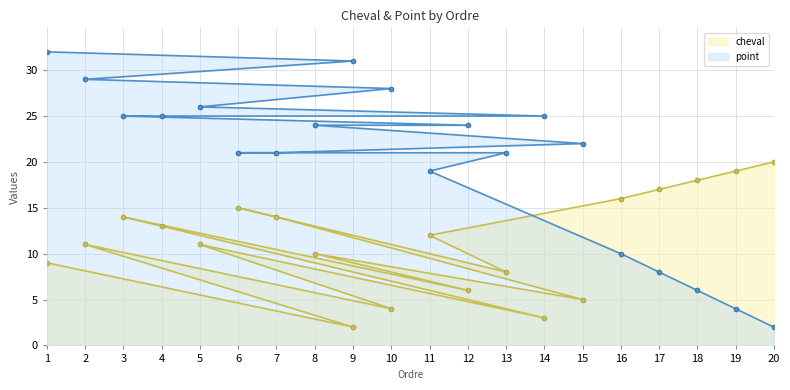

Which series changed the most between 2 and 5?

point